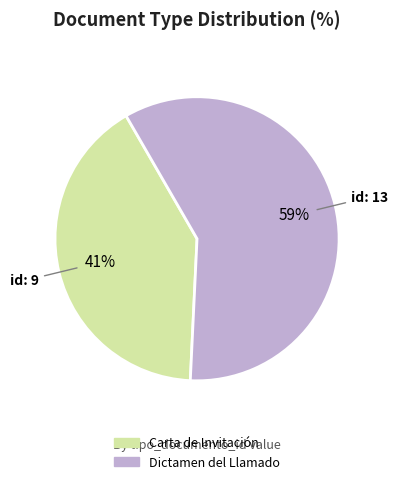

To the nearest percent, what portion does Carta de Invitación represent?

41%